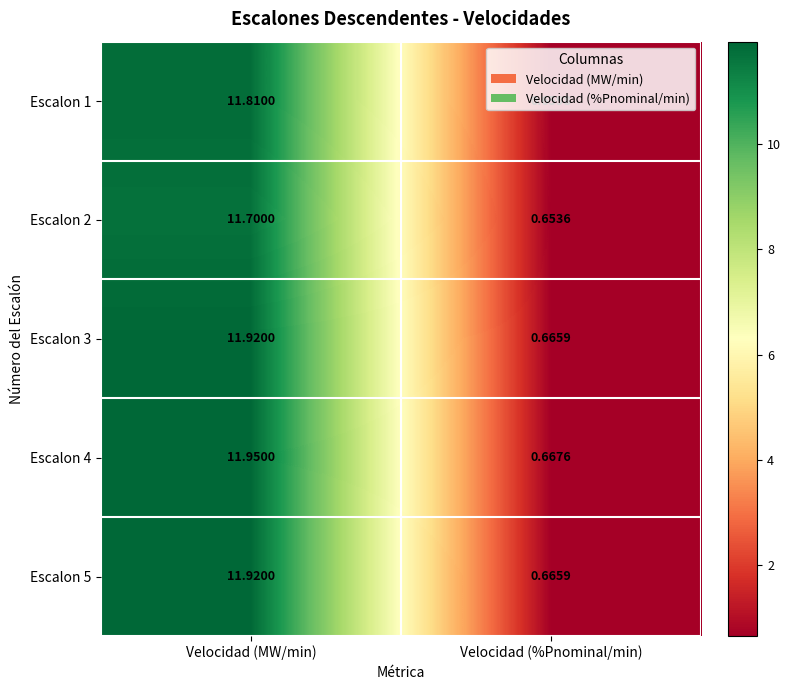

List the labels in order of Escalon 4 value, largest first.

Velocidad (MW/min), Velocidad (%Pnominal/min)